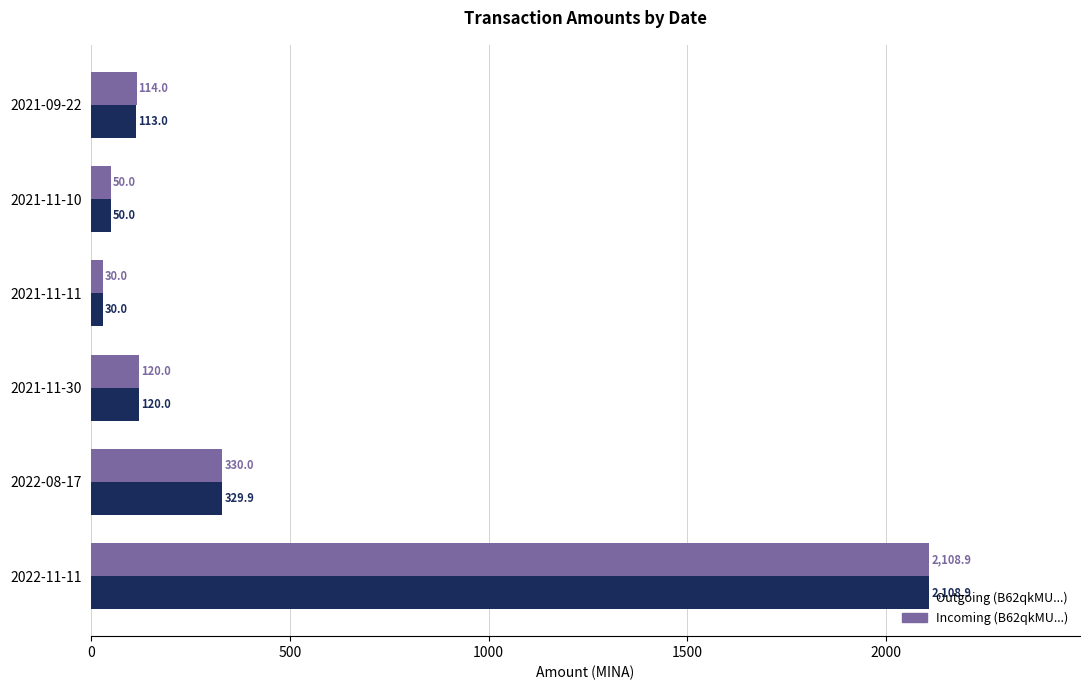

Rank the series by their average value, from lowest to highest.

Outgoing (B62qkMU...), Incoming (B62qkMU...)